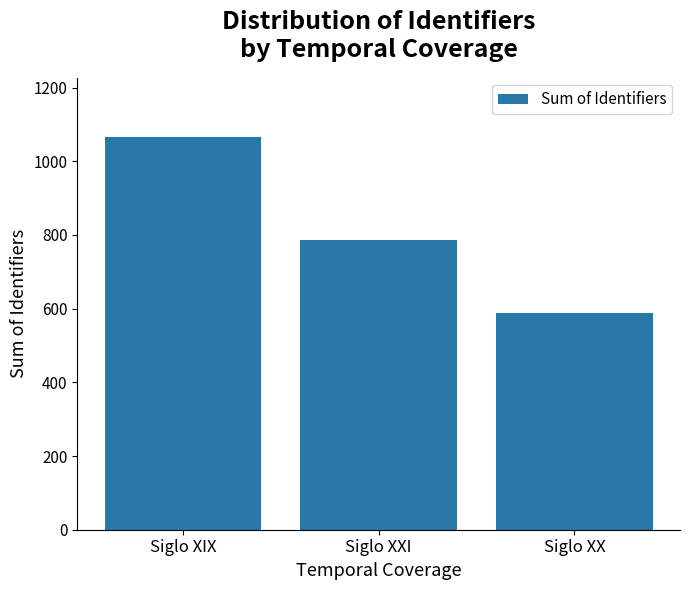

Rank the categories by value from lowest to highest.

Siglo XX, Siglo XXI, Siglo XIX